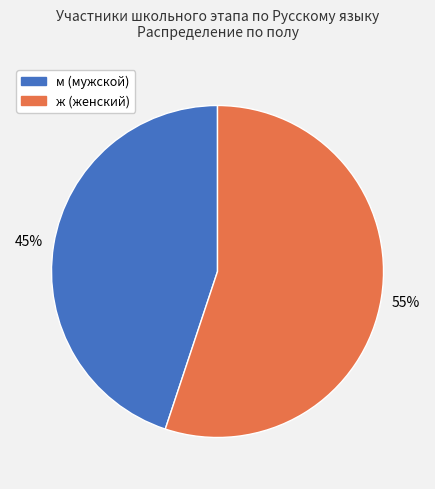

Count the number of slices in the pie.

2